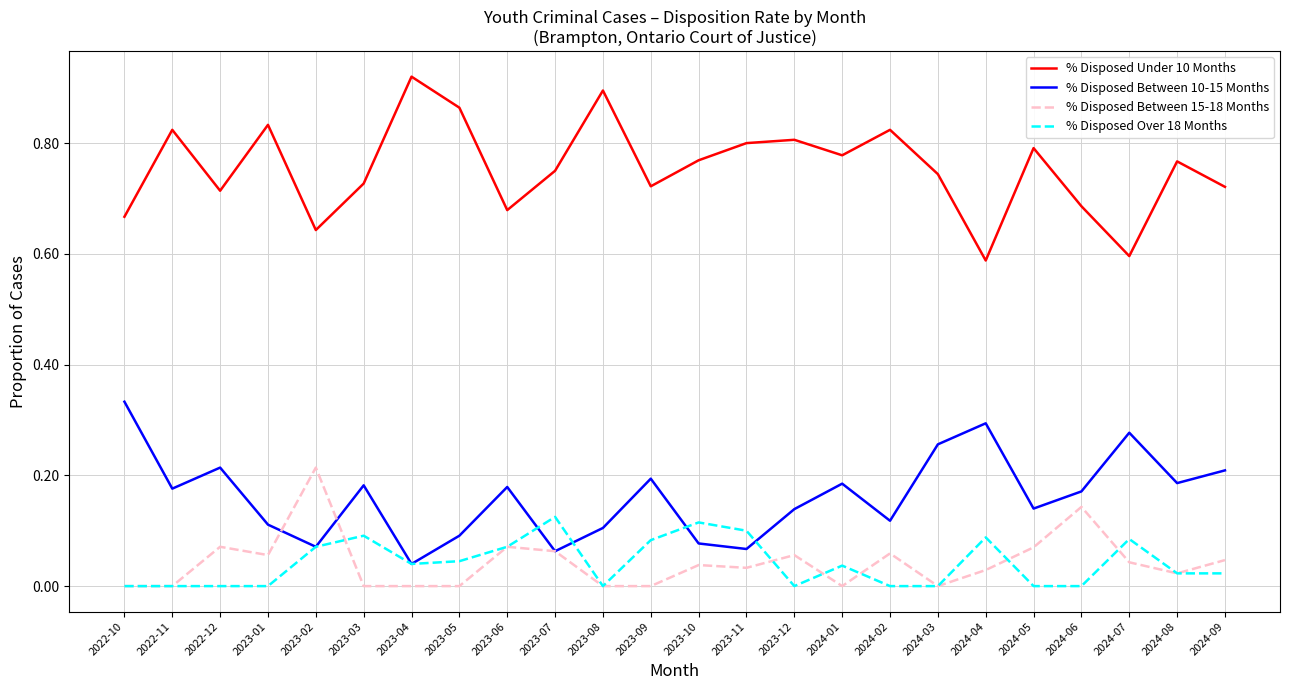

What is the sum of all % Disposed Over 18 Months values?

1.0